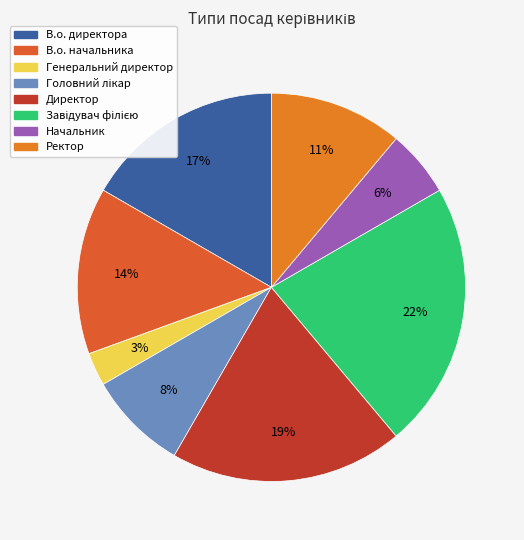

What is the smallest slice in the pie chart?

Генеральний директор